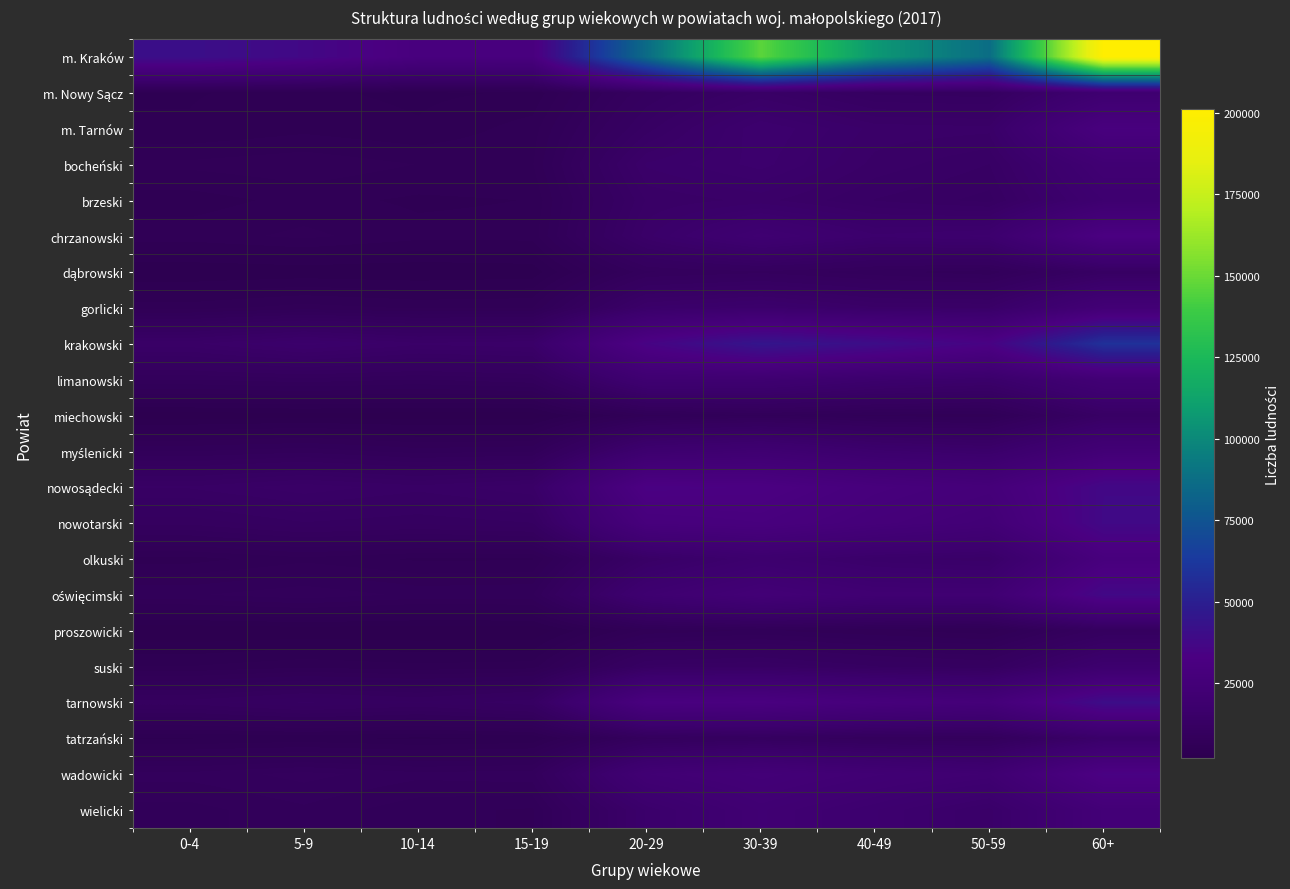

Which series has the widest spread of values?

m. Kraków